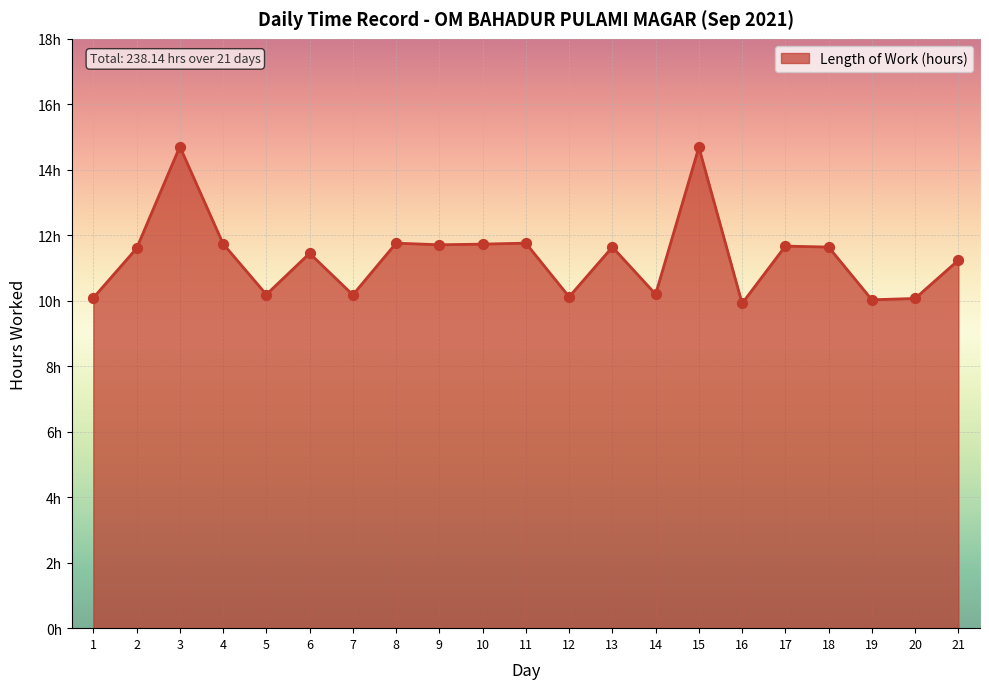

Is this an area chart (filled region under the line)?

Yes